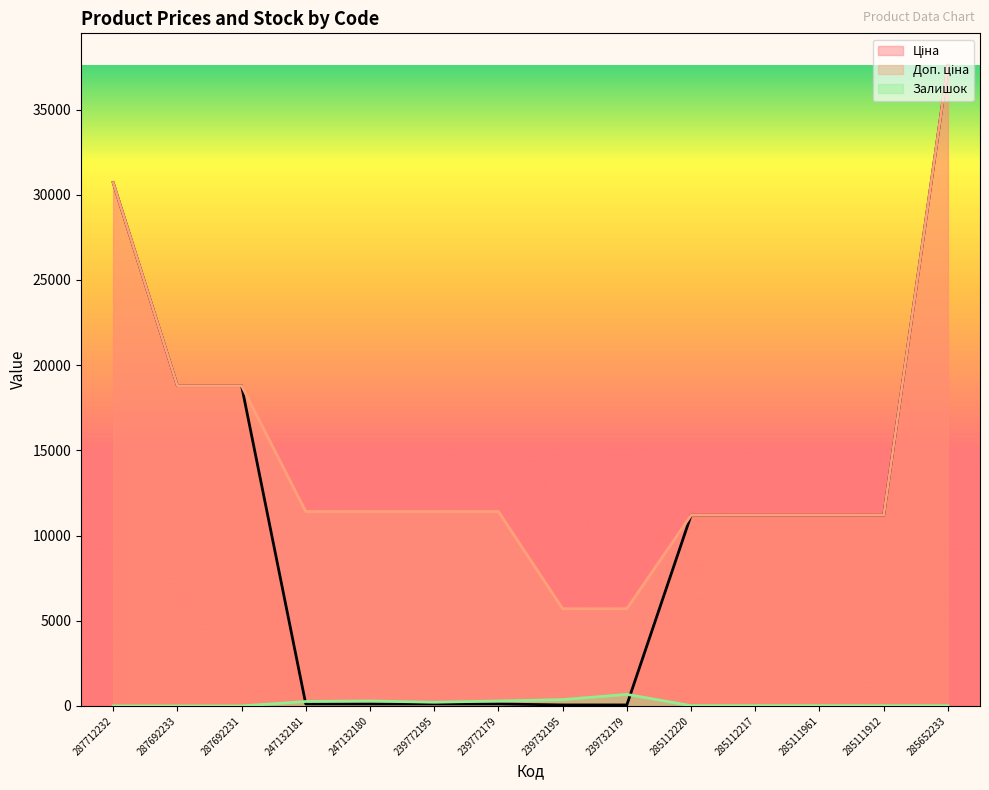

Which series has the widest spread of values?

Ціна line